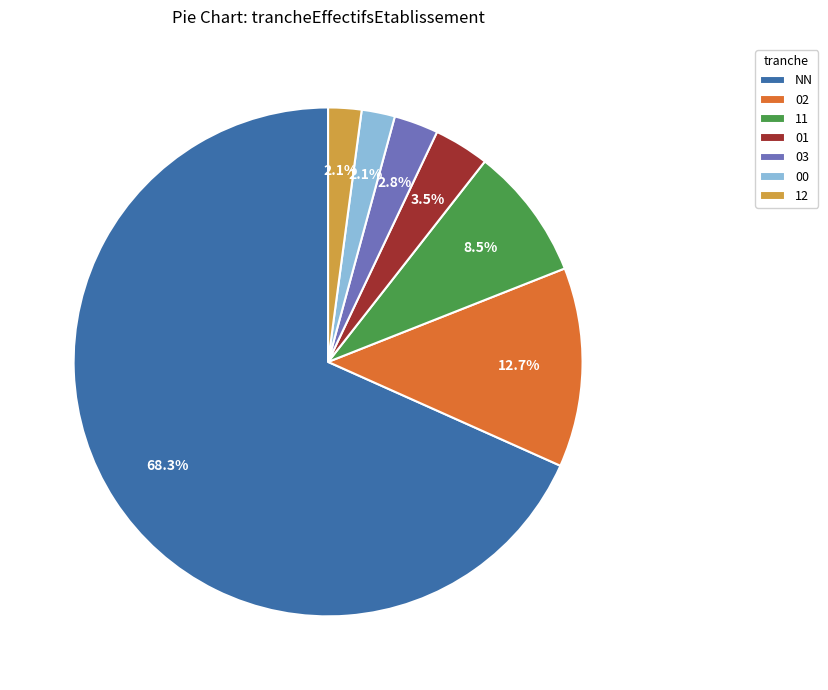

Does NN represent more than half of the total?

Yes